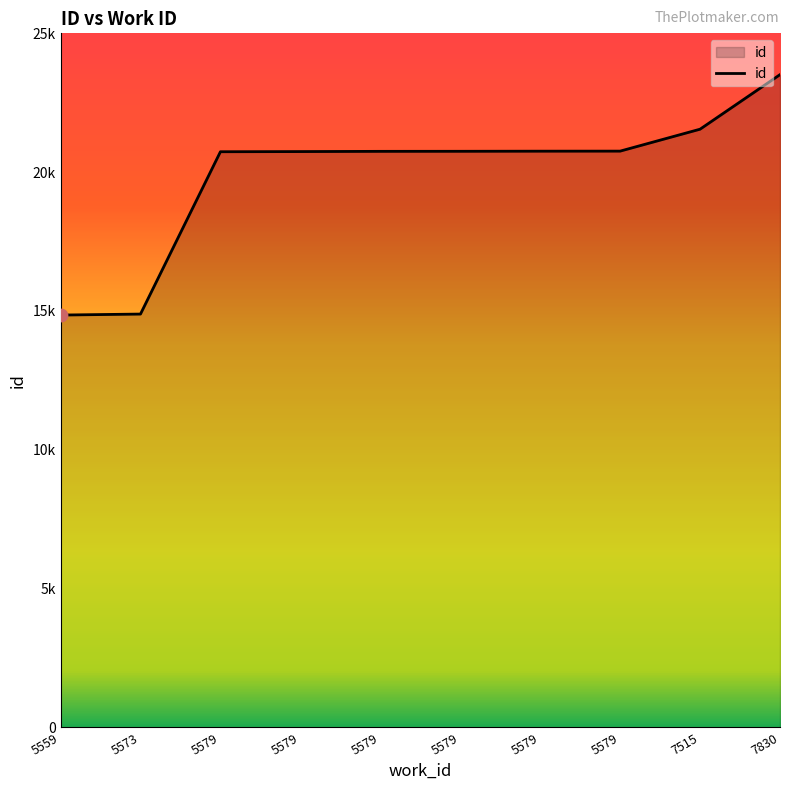

What is the change in value from 5579 to 5579?

+2